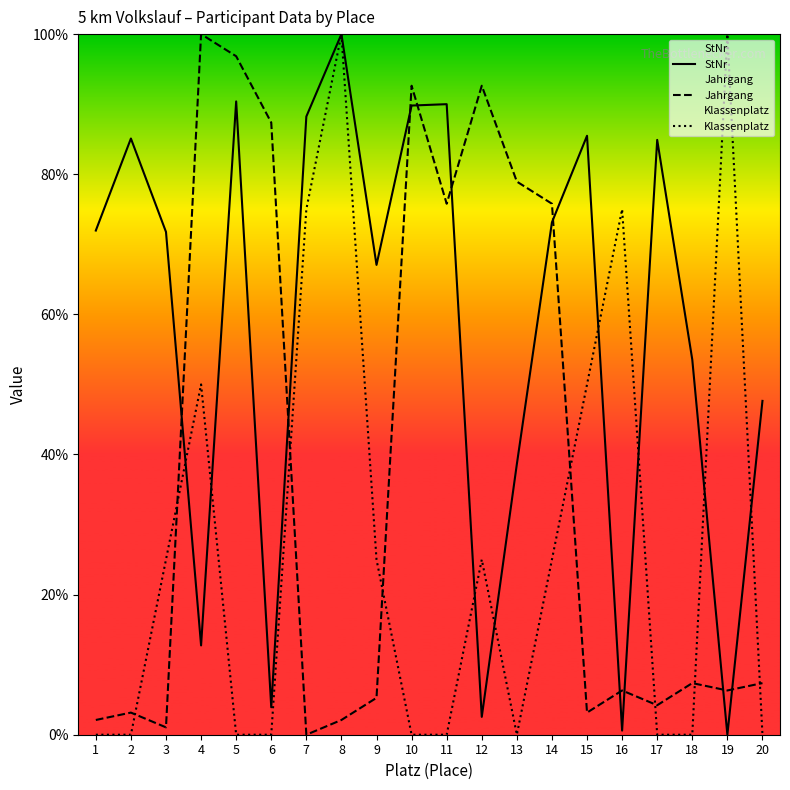

At which label does Jahrgang reach its peak?

4